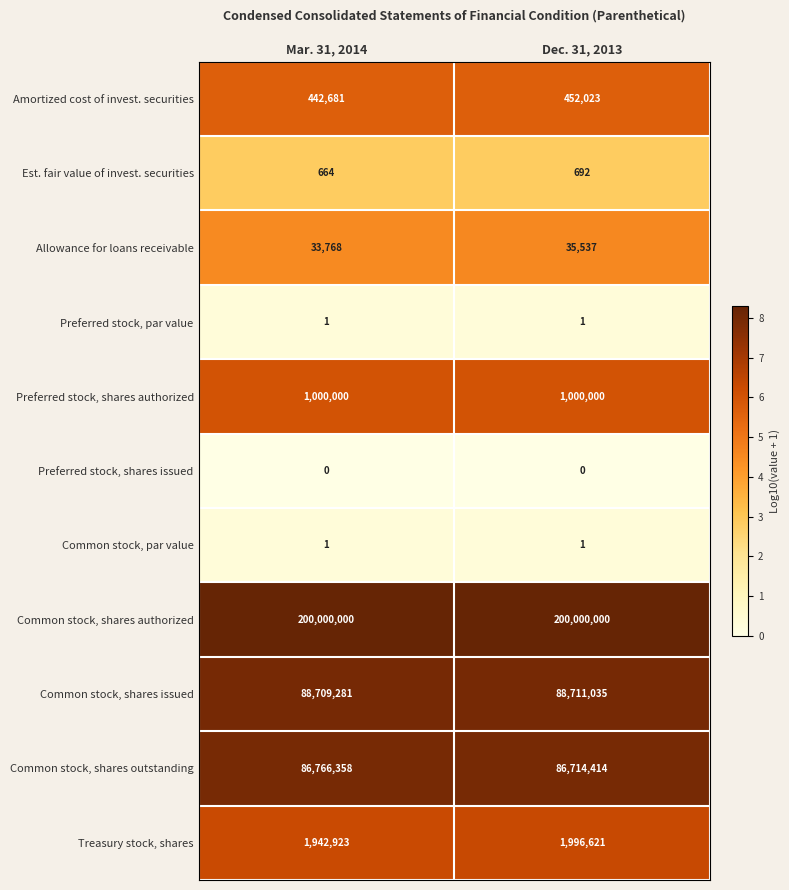

Is the value of Common stock, par value at Mar. 31, 2014 greater than the value of Allowance for loans receivable at Dec. 31, 2013?

No